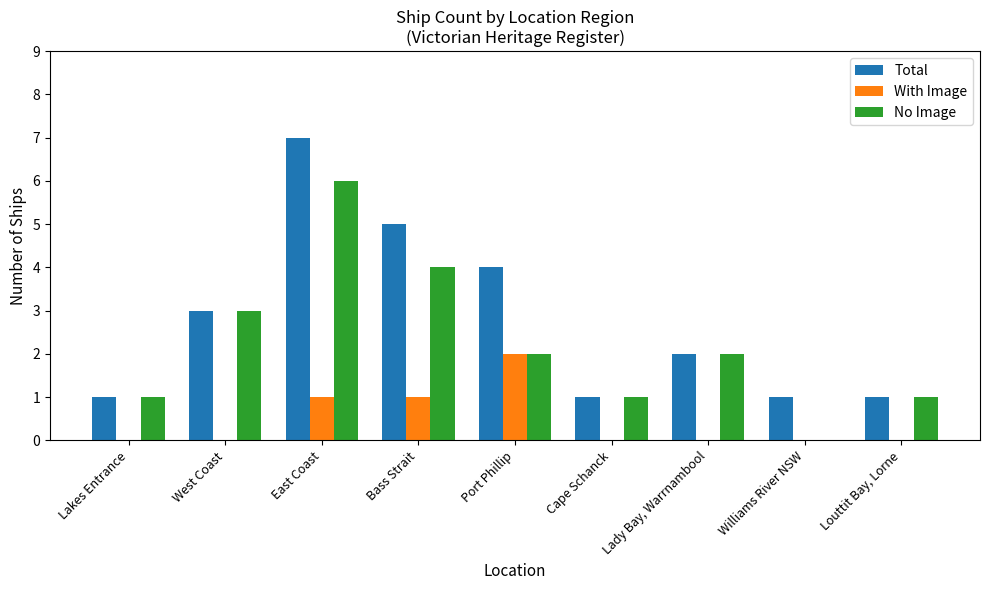

What is the greatest value displayed?

7